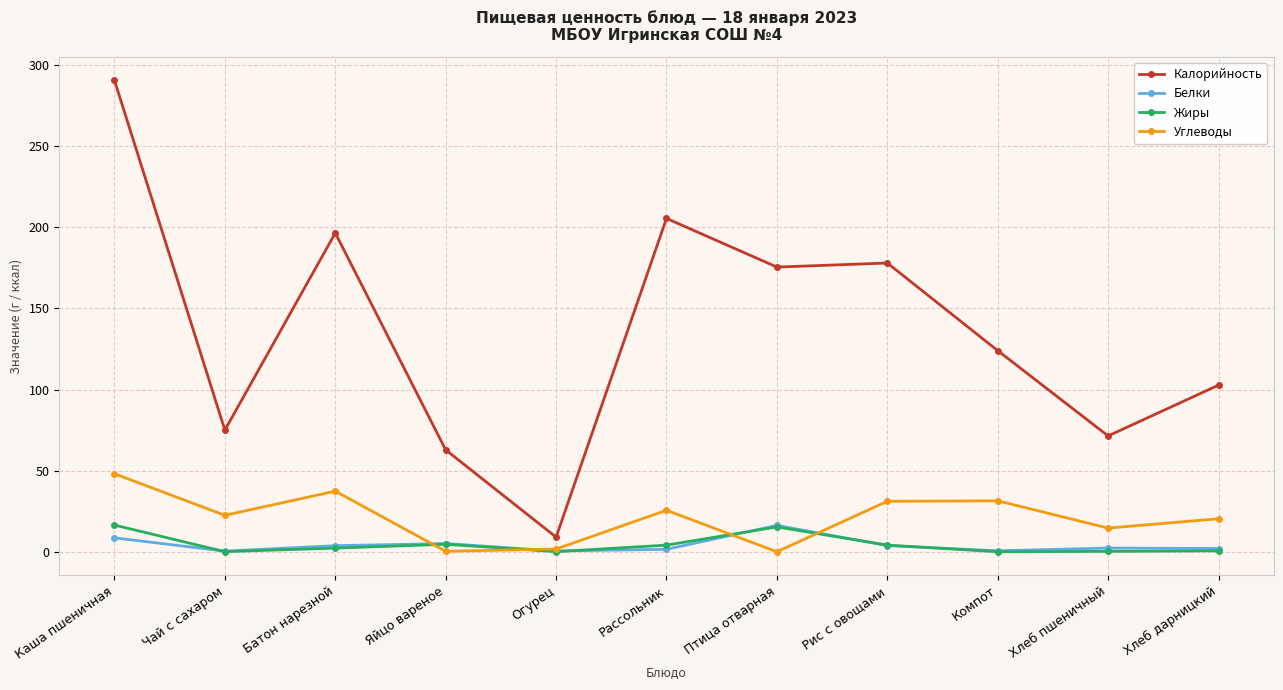

What position from the right is Чай с сахаром?

10